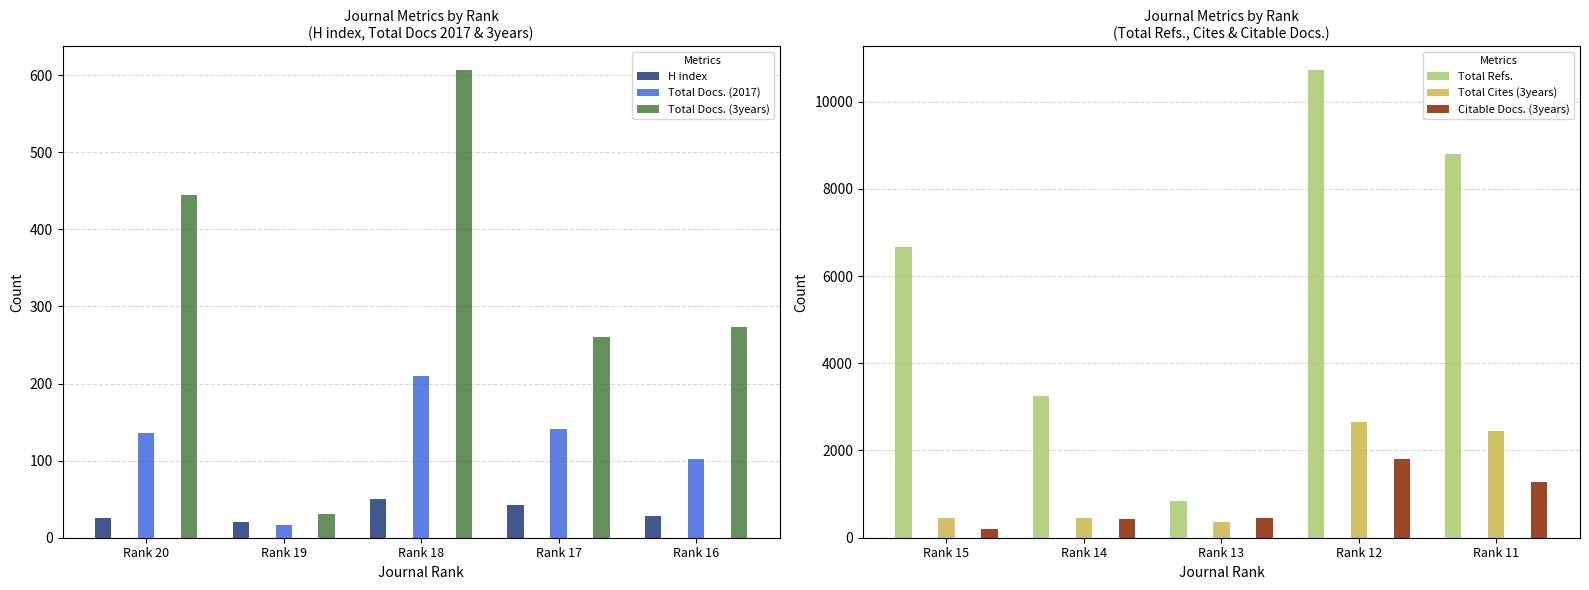

What is the sum of the Citable Docs. (3years) values at Rank 17 and Rank 20?

2011